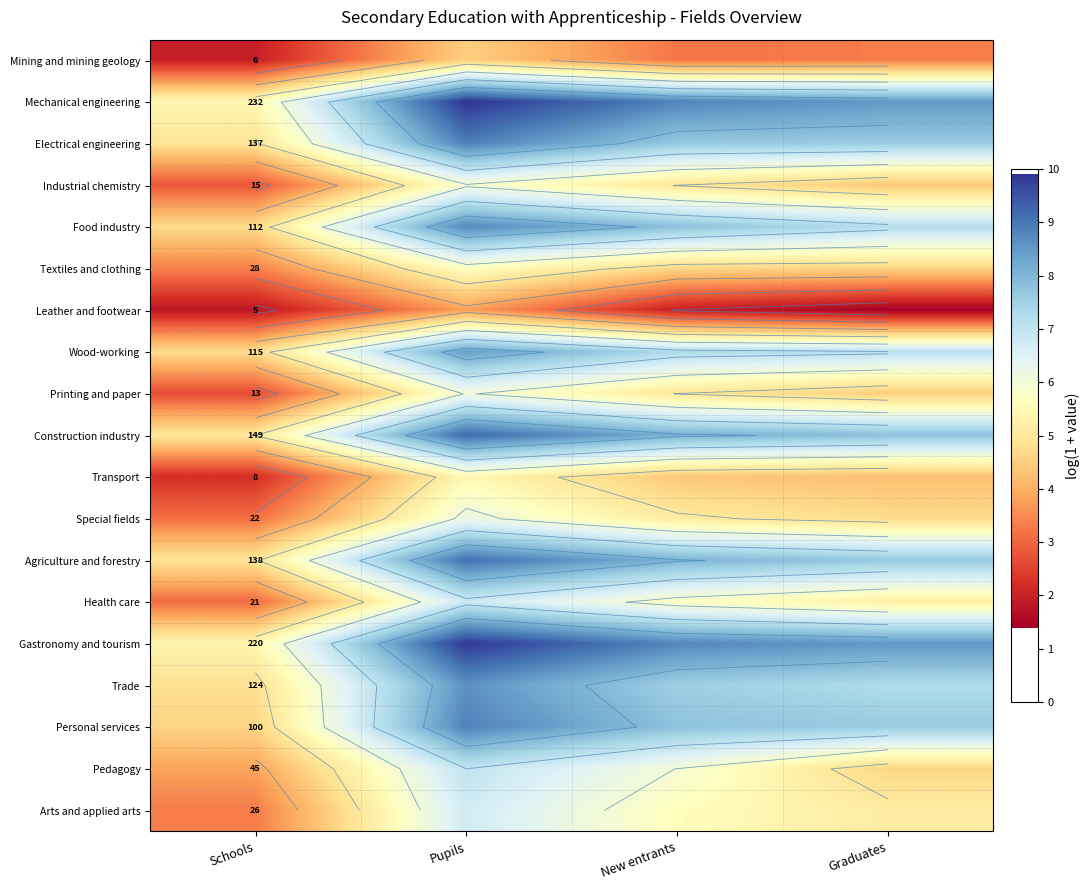

Between Graduates and Pupils, which is larger?

Pupils